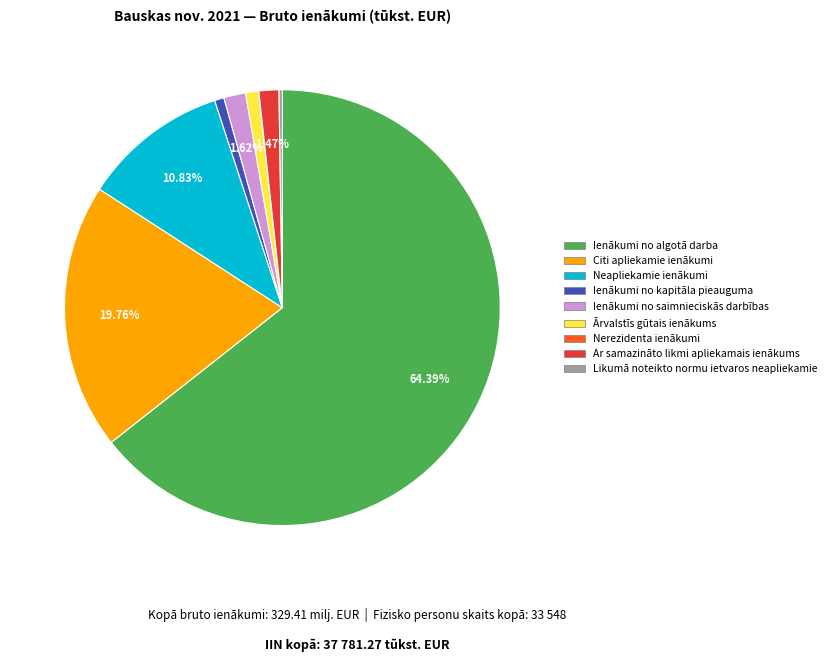

What percentage is the Ar samazināto likmi apliekamais ienākums slice, to the nearest percent?

1%